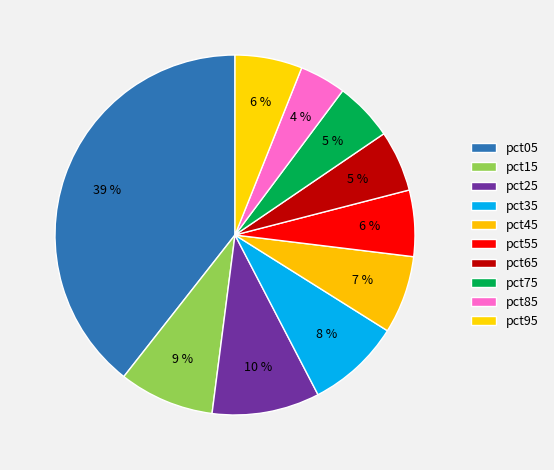

Which has a higher value, pct65 or pct15?

pct15